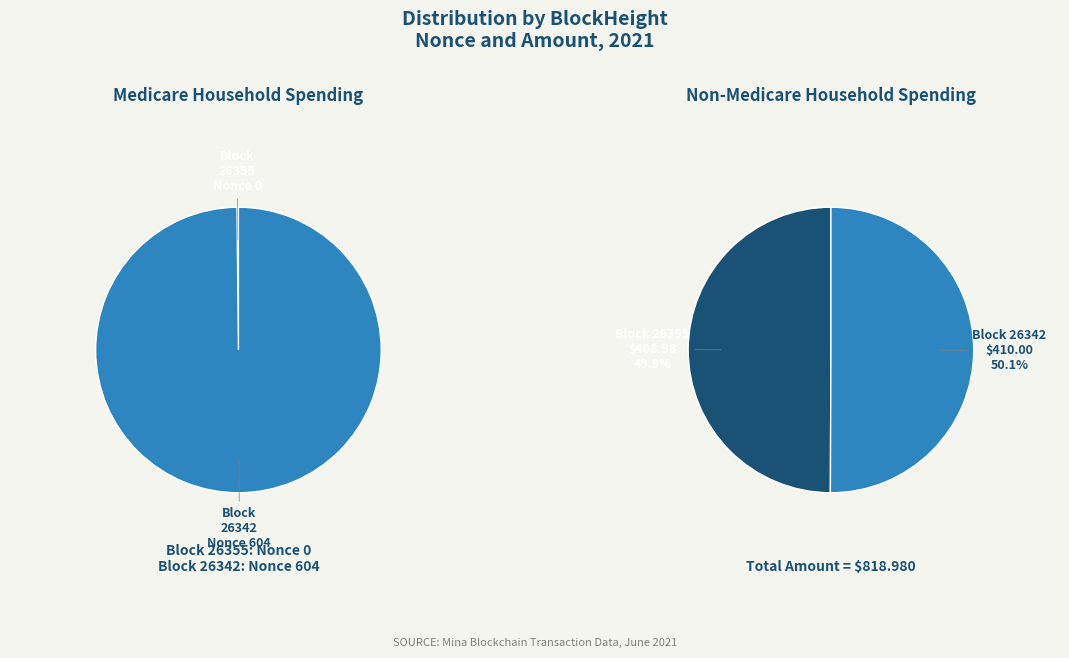

How many slices are in this pie chart?

2